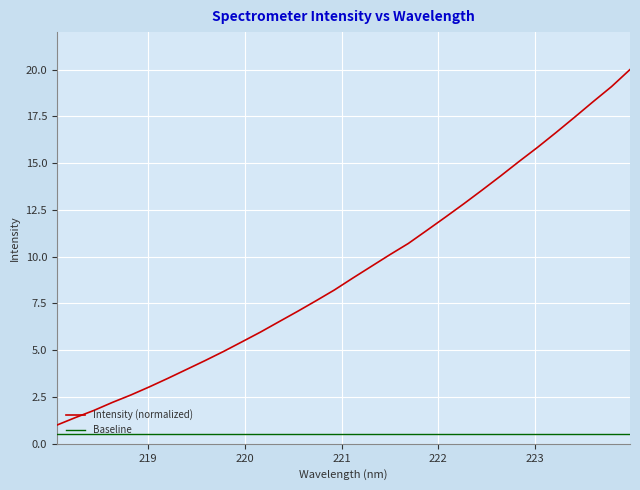

What is the smallest value displayed?

0.5